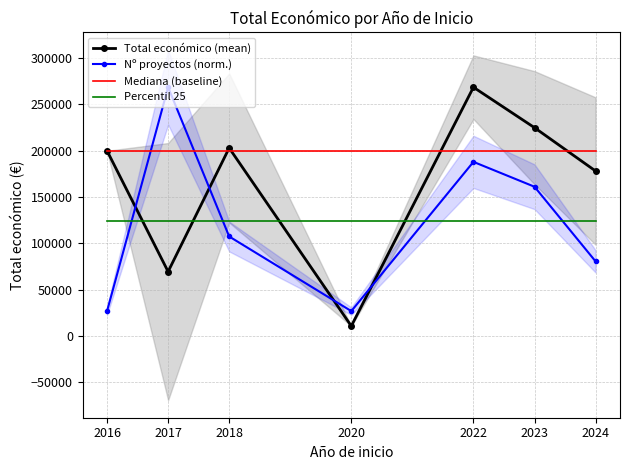

List the labels in order of Mediana (baseline) value, largest first.

2016, 2017, 2018, 2020, 2022, 2023, 2024